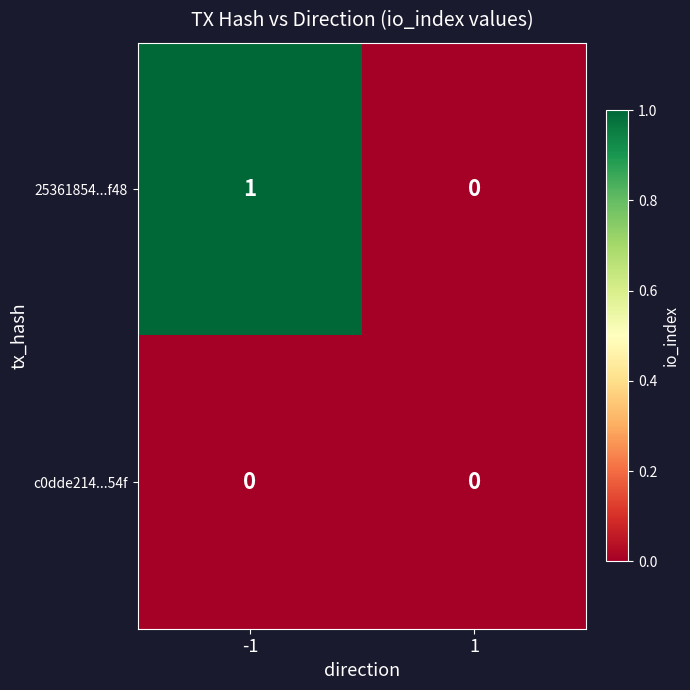

Which series has the largest total across all categories?

25361854...f48